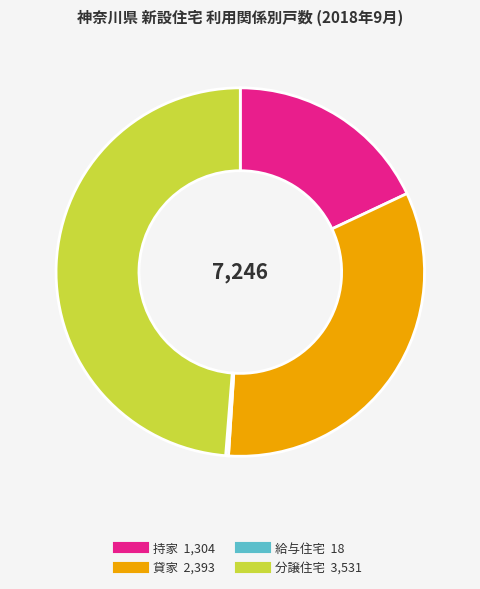

Which slice is the largest?

分譲住宅